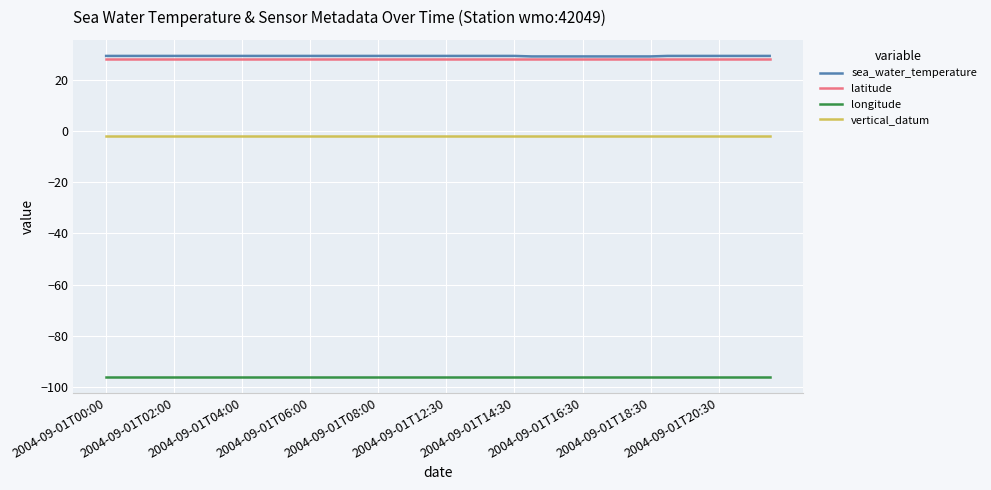

True or false: sea_water_temperature and longitude intersect in this chart.

False